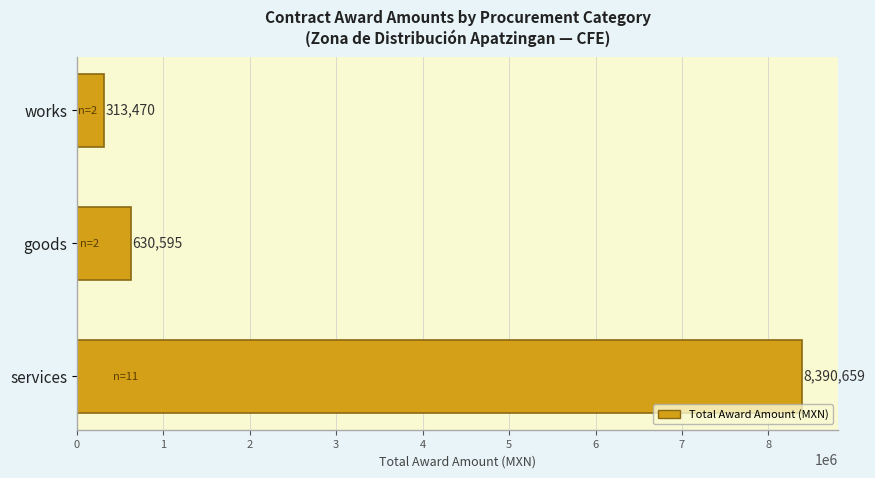

What is the sum of all values?

9334724.0